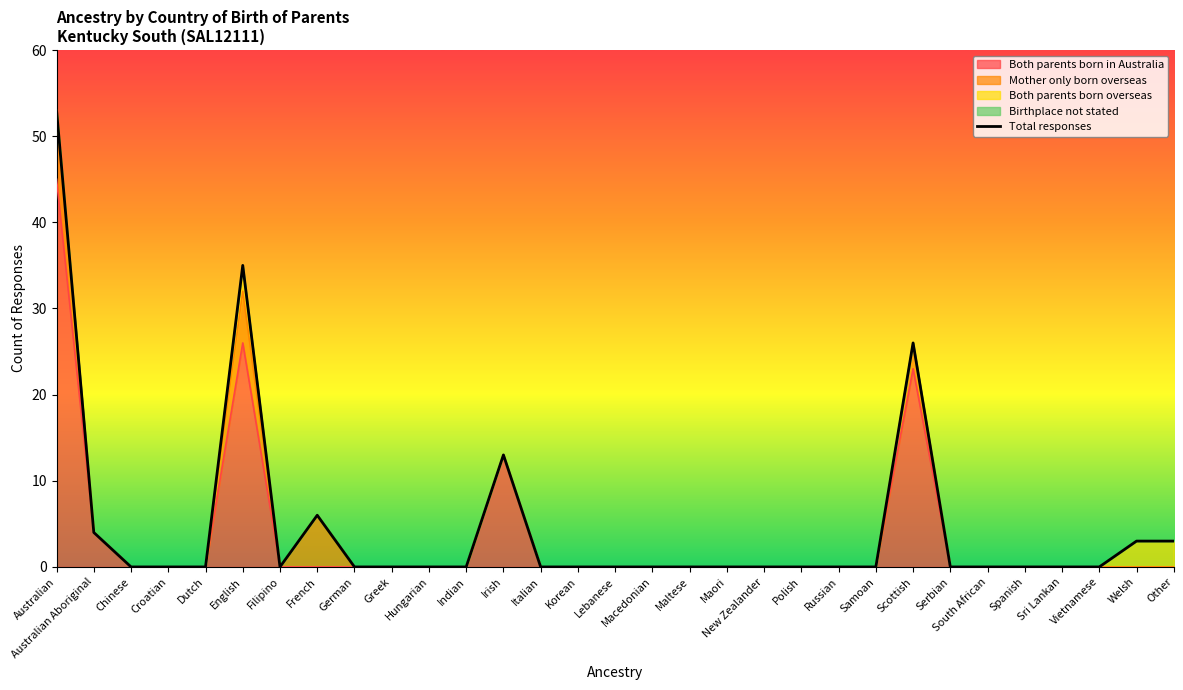

Which category has the lowest value across all series?

Chinese